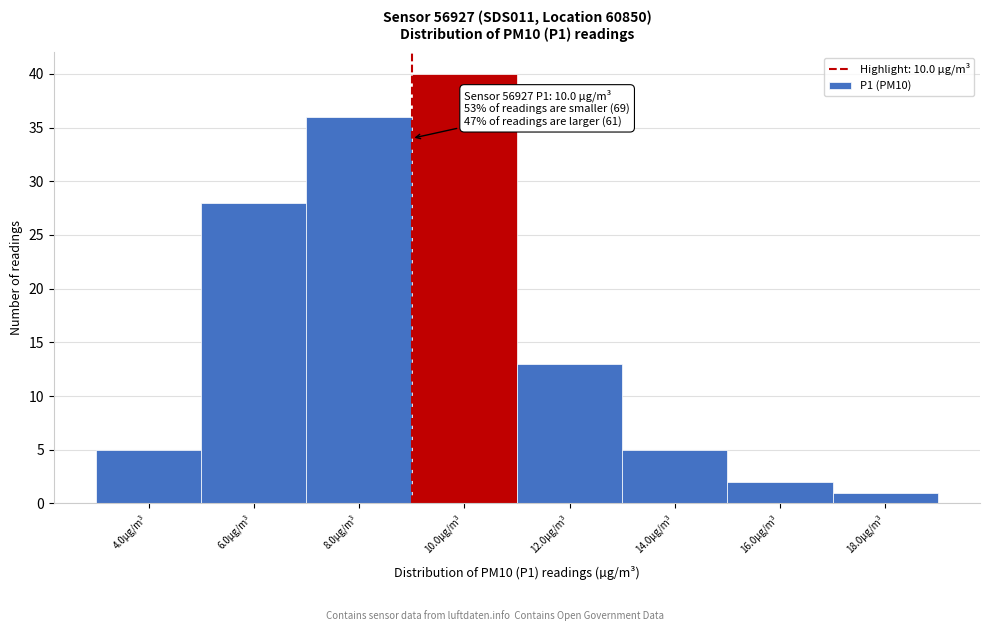

Reading right to left, what are all the values shown in this chart?

18.0µg/m³=1	16.0µg/m³=2	14.0µg/m³=5	12.0µg/m³=13	10.0µg/m³=40	8.0µg/m³=36	6.0µg/m³=28	4.0µg/m³=5